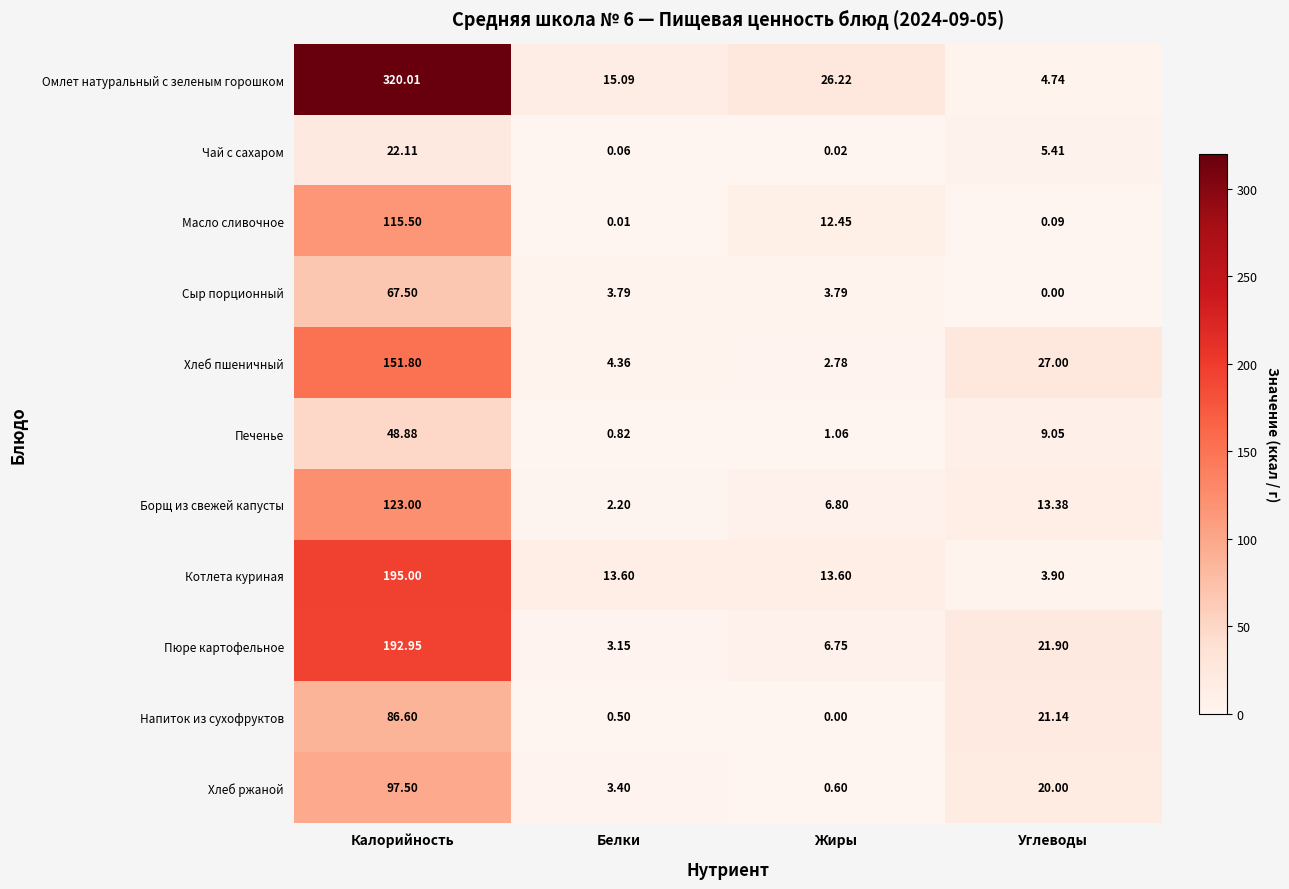

At which category is the sum across all series the highest?

Калорийность